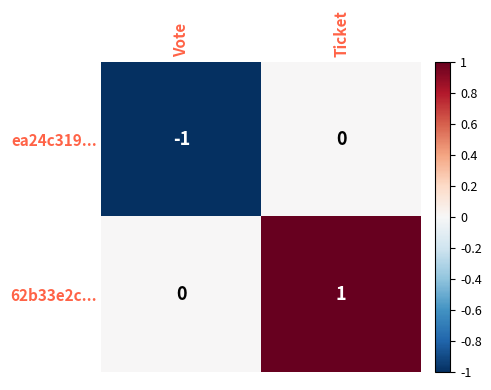

Which category has the highest value in the ea24c319... series?

Ticket